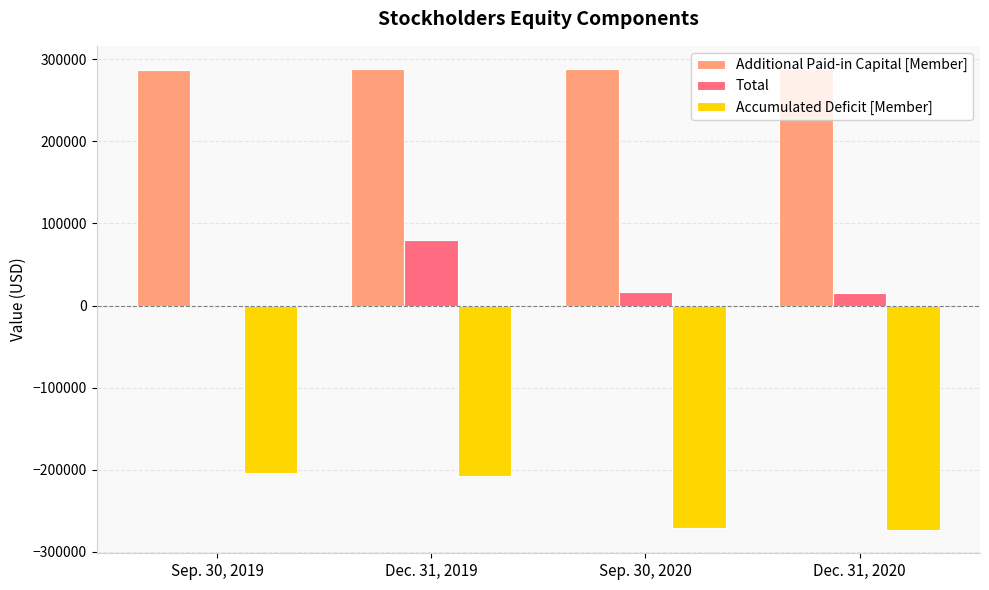

At which category is the sum across all series the highest?

Dec. 31, 2019